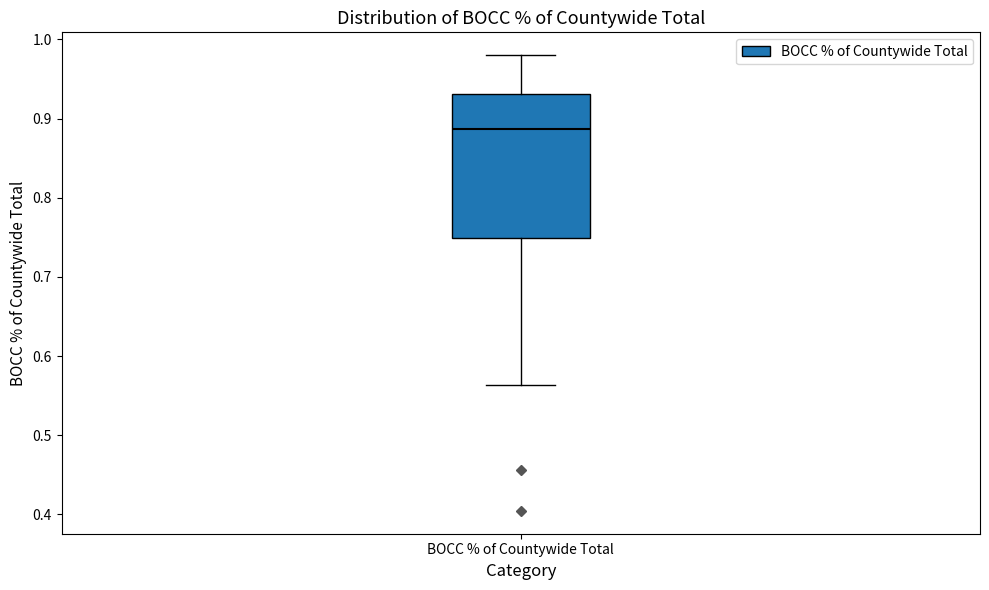

Read this box plot against the y-axis: the position of the median line, the range covered by the box, and the ends of both whiskers. The values are not printed on the chart, so give them approximately, as read against the axis.

median 0.89, box 0.75 to 0.93, whiskers 0.56 to 0.98